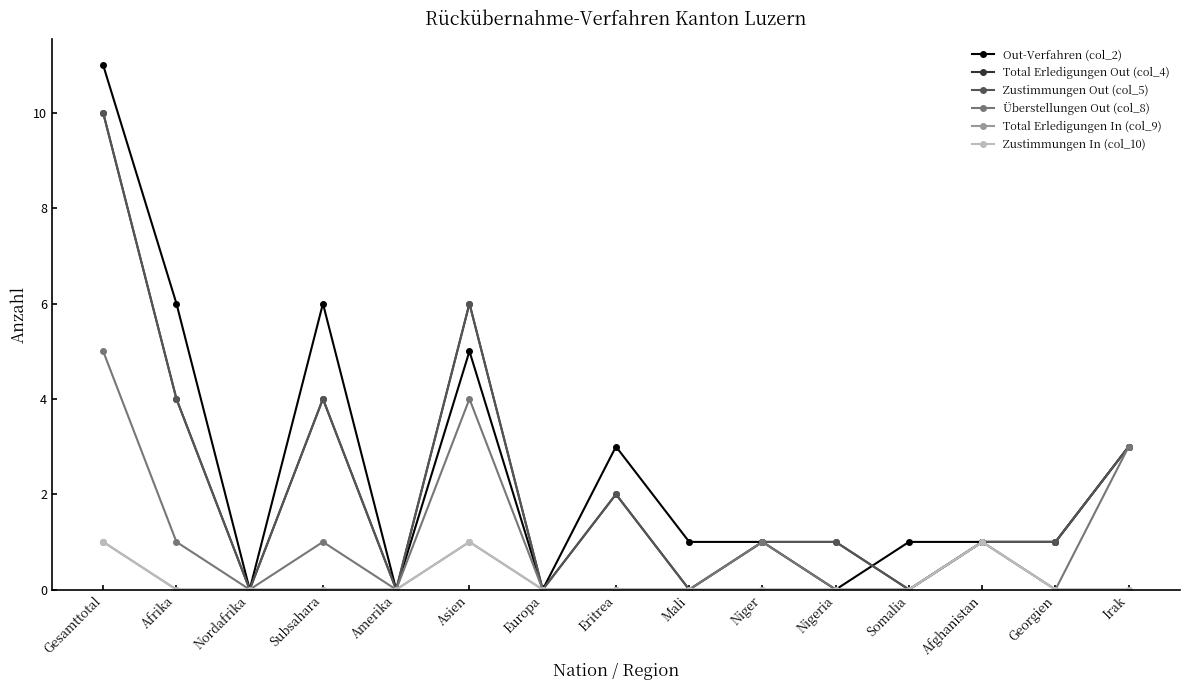

What are all the series names shown in the legend?

Out-Verfahren (col_2), Total Erledigungen Out (col_4), Zustimmungen Out (col_5), Überstellungen Out (col_8), Total Erledigungen In (col_9), Zustimmungen In (col_10)